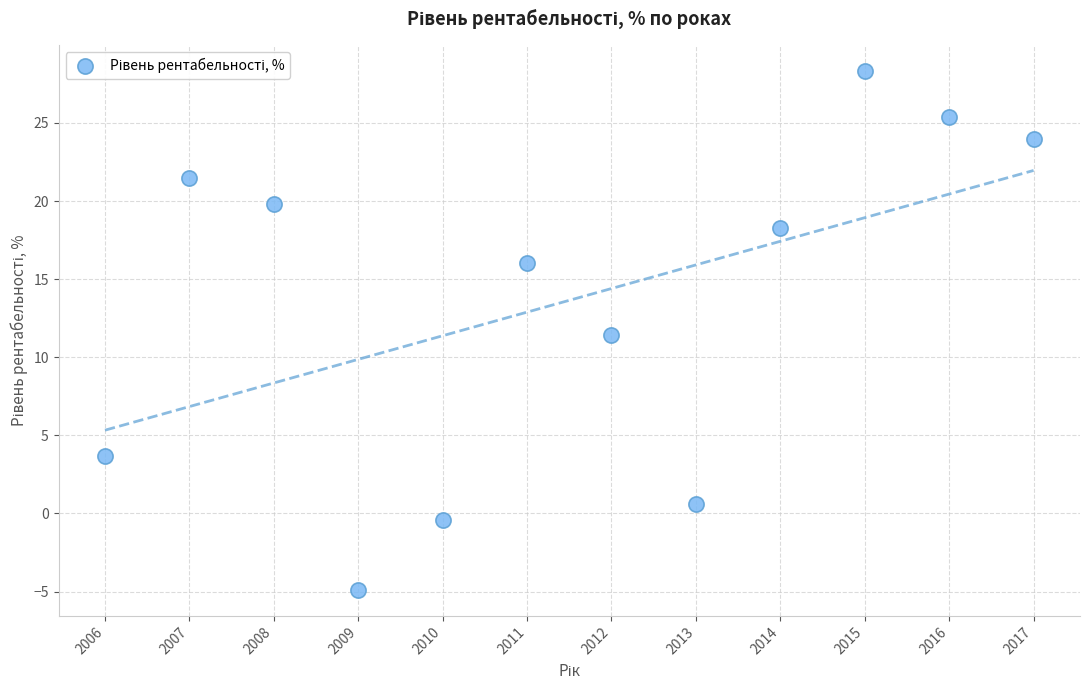

What is the range of X values (max minus min)?

11.0